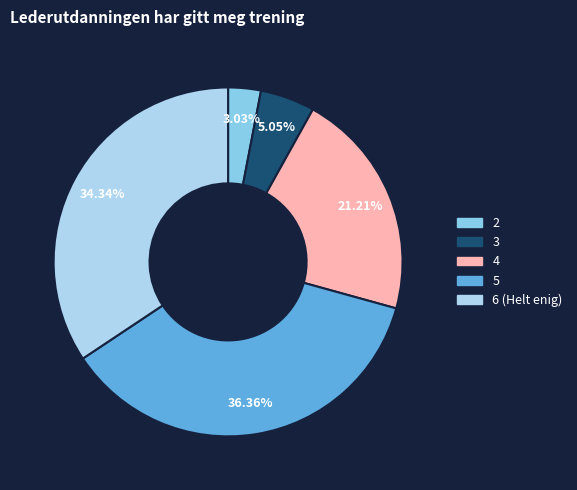

Is there any slice that represents more than half of the pie?

No